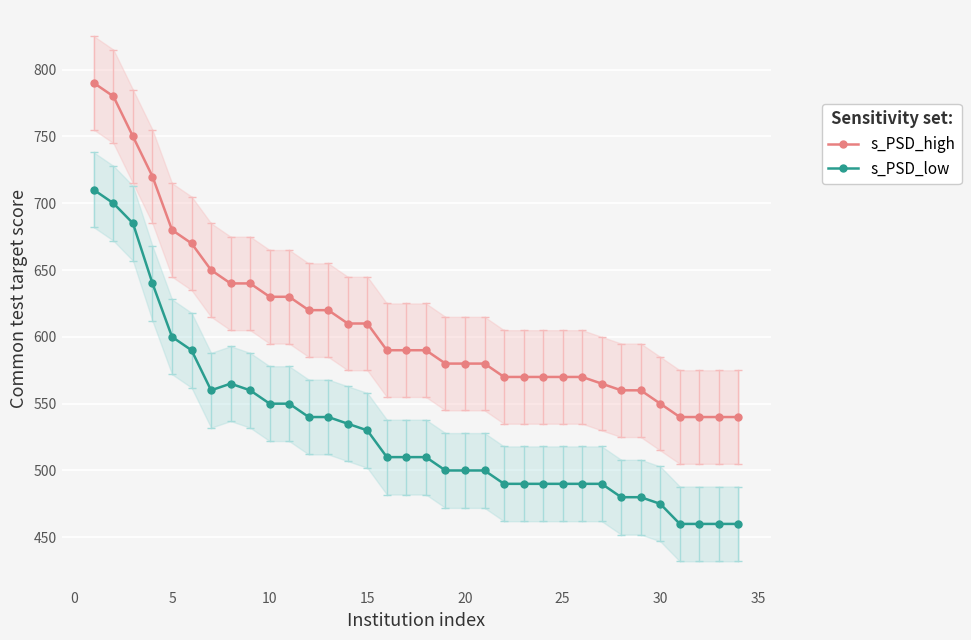

What is the lowest value of the s_PSD_high series?

540